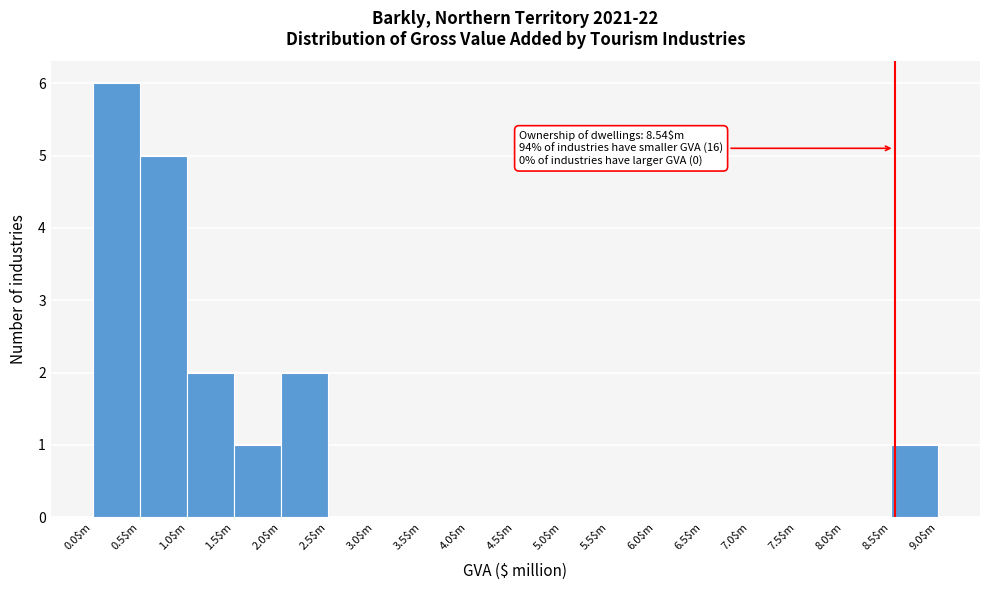

Which range on the x-axis has the tallest bar?

0.0 to 0.5